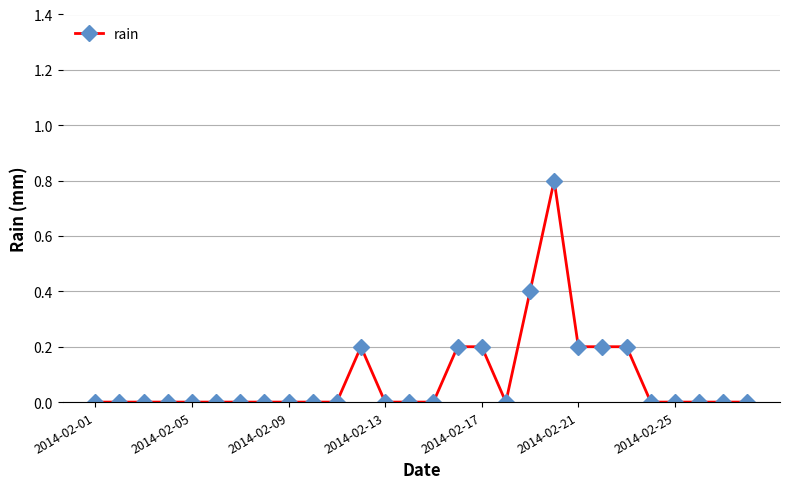

What is the difference between the maximum and minimum values?

0.8